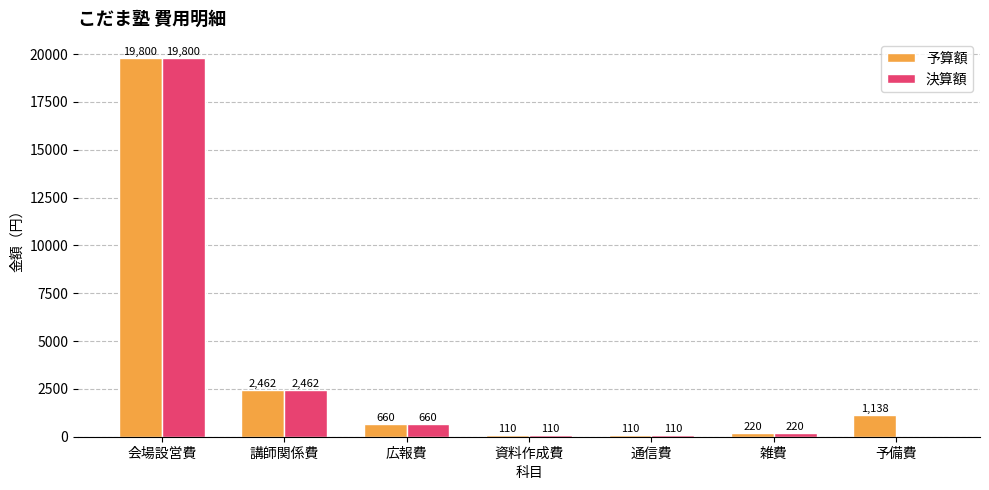

How many groups of bars are there?

7